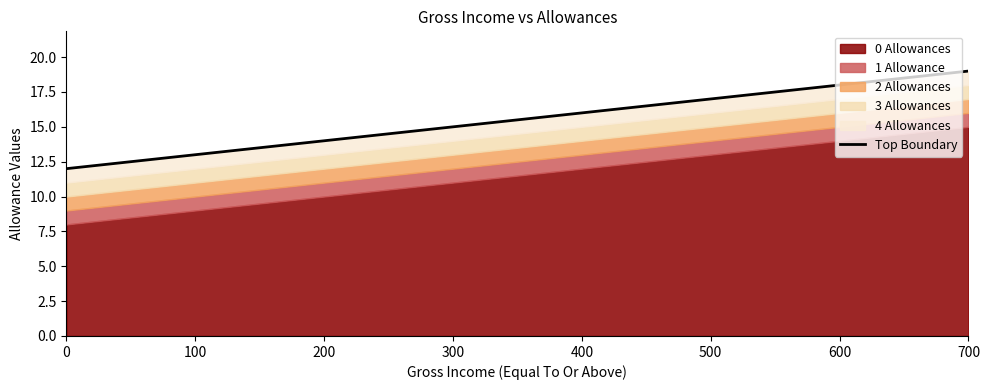

Reading left to right, extract all data points from this chart.

12	13	14	15	16	17	18	19